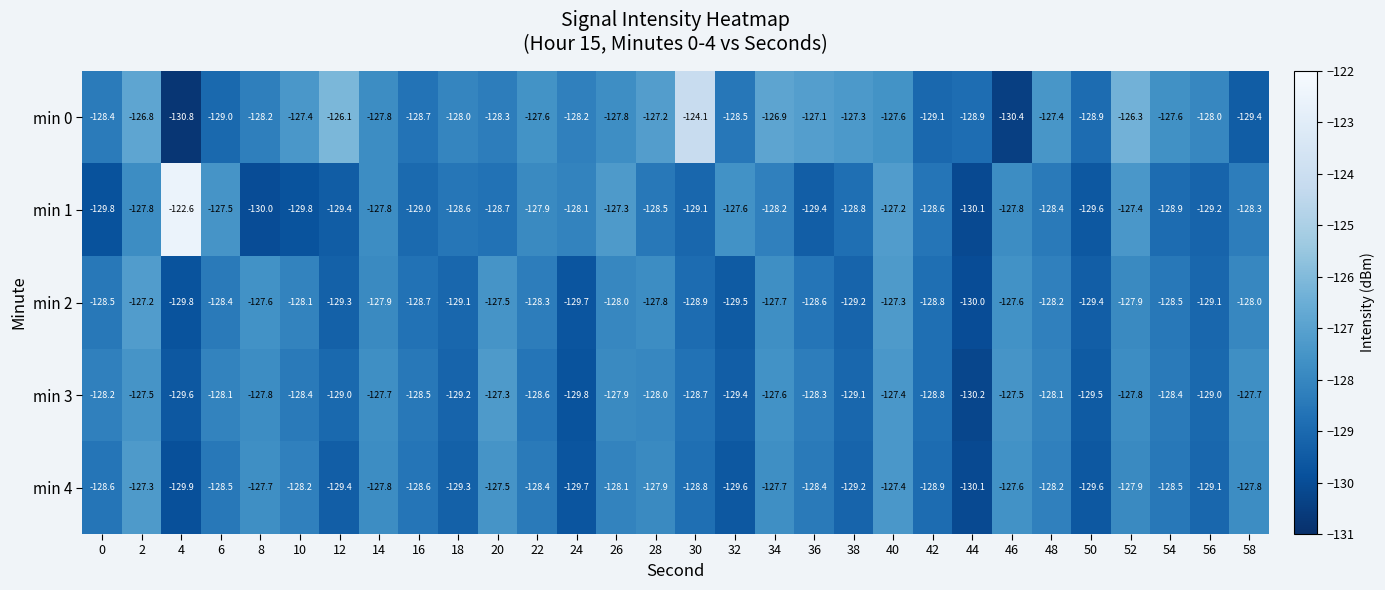

The min 1 series shows -127.3 at 26. True or false?

True